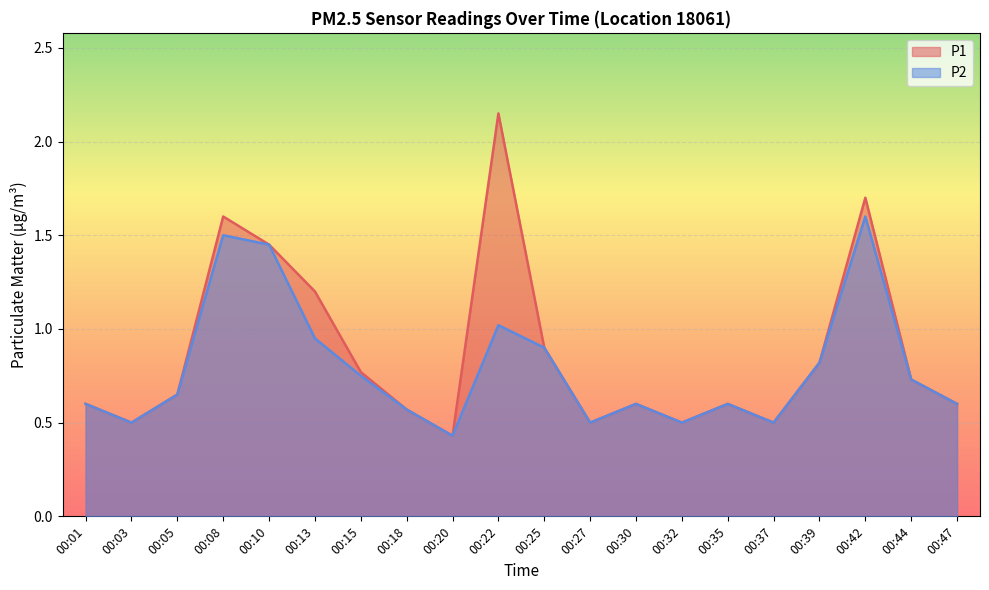

What is the difference between the maximum and minimum values in the P1 series?

1.7